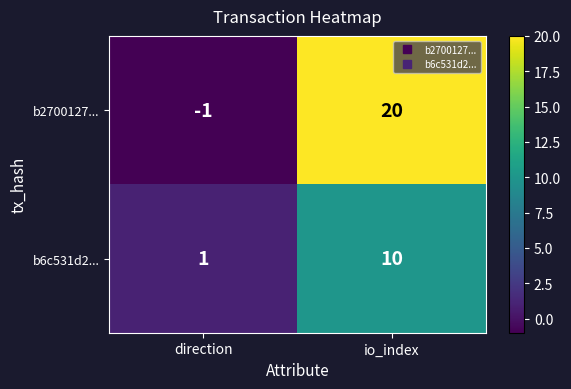

At which label does b2700127... reach its minimum?

direction